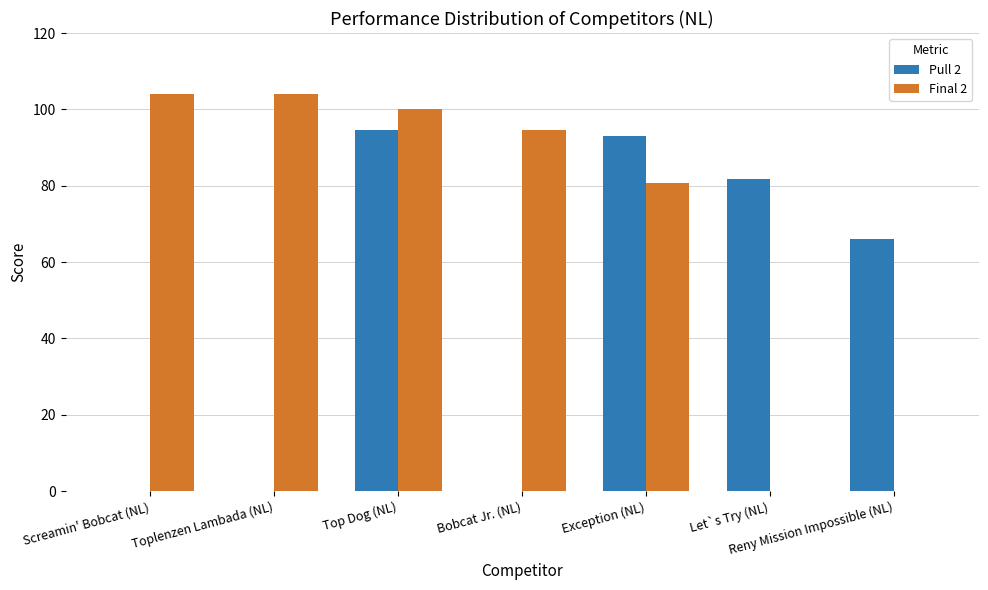

Is it true that Final 2 equals 0.0 at Reny Mission Impossible (NL)?

True